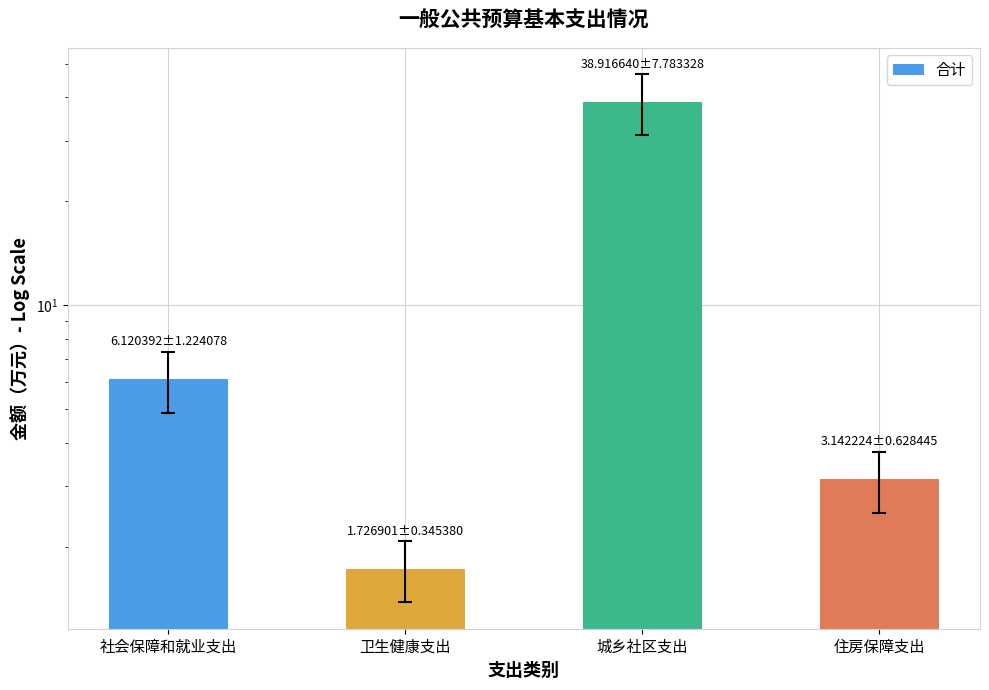

Are the bars grouped side by side (vs. stacked)?

No